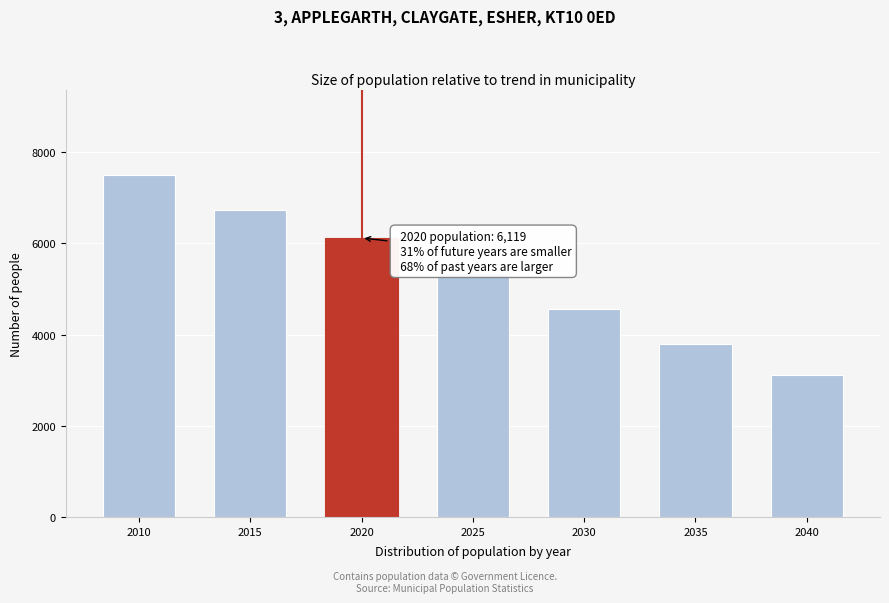

Reading right to left, transcribe all the data shown in this chart.

2040=3118	2035=3799	2030=4560	2025=5352	2020=6119	2015=6726	2010=7500